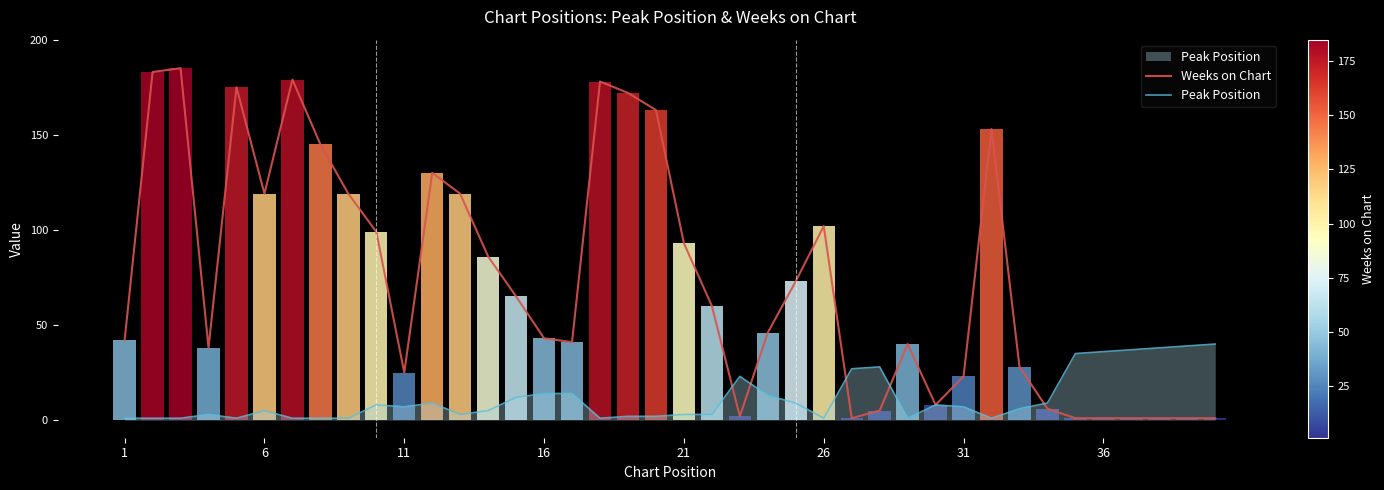

True or false: Weeks on Chart and Peak Position cross at least once.

True